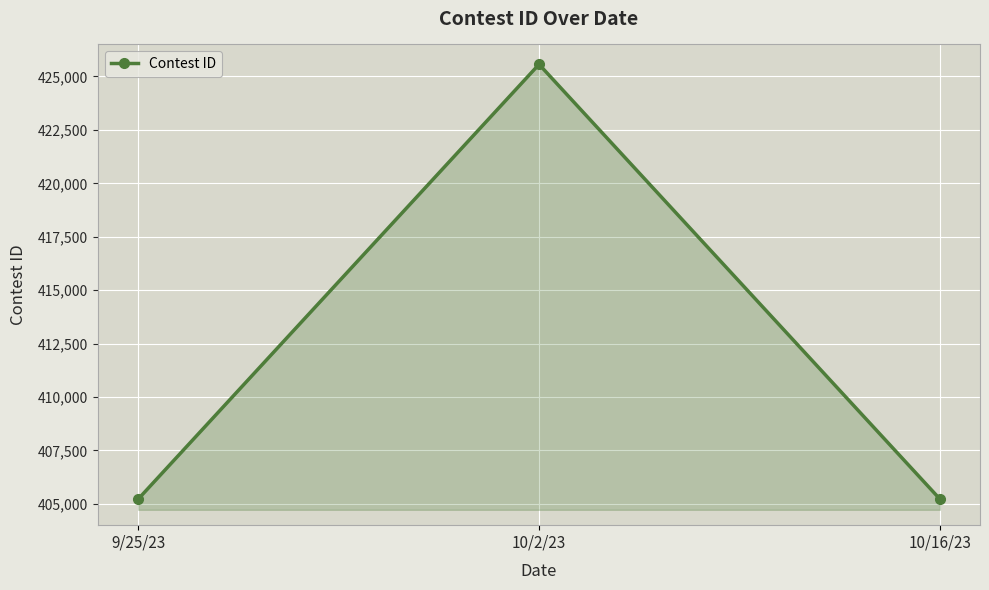

What is the label of the 2nd point from the right?

10/2/23